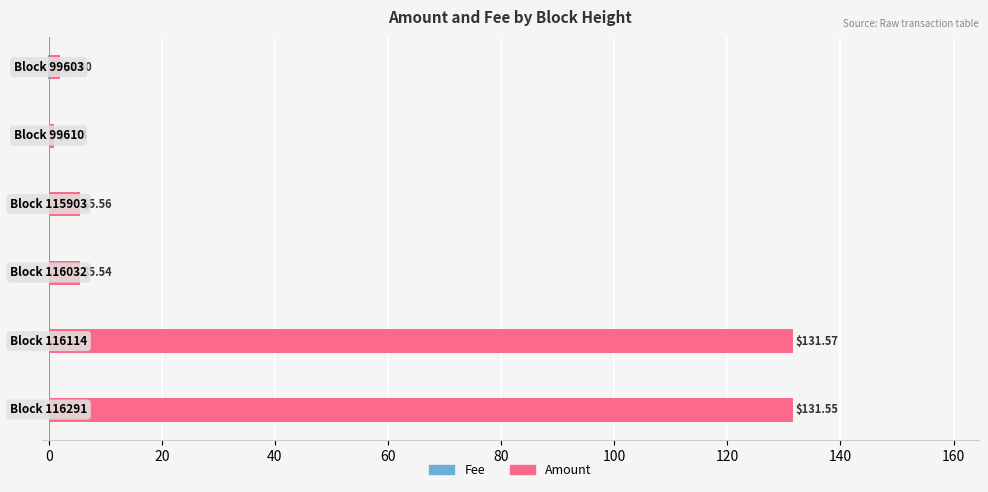

Reading left to right, extract all data points from this chart.

Fee: −20=-0.0	0=-0.0	20=-0.0	40=-0.0	60=-0.0	80=-0.1
Amount: −20=131.5	0=131.6	20=5.5	40=5.6	60=1.0	80=2.0